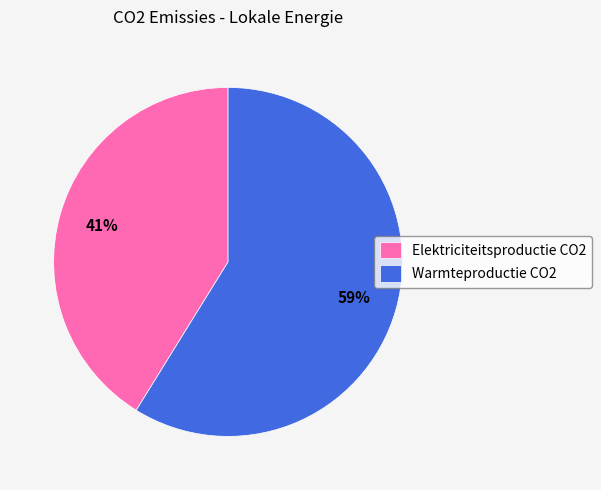

Which has a higher value, Warmteproductie CO2 or Elektriciteitsproductie CO2?

Warmteproductie CO2